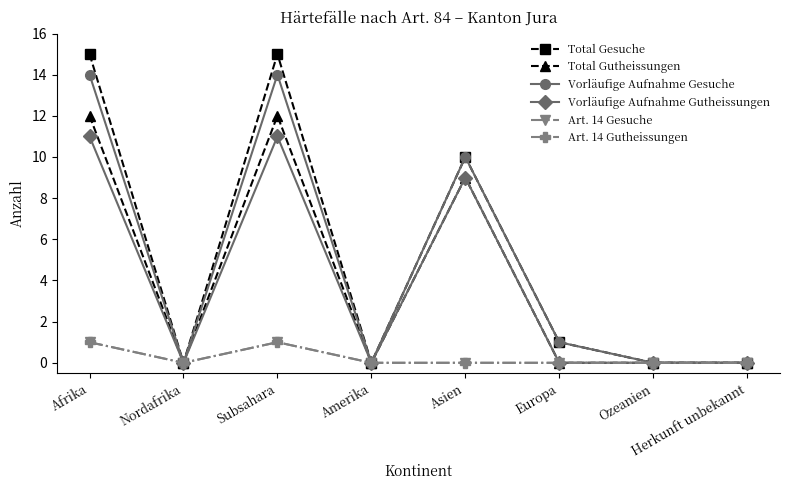

Does the chart have visible grid lines?

No